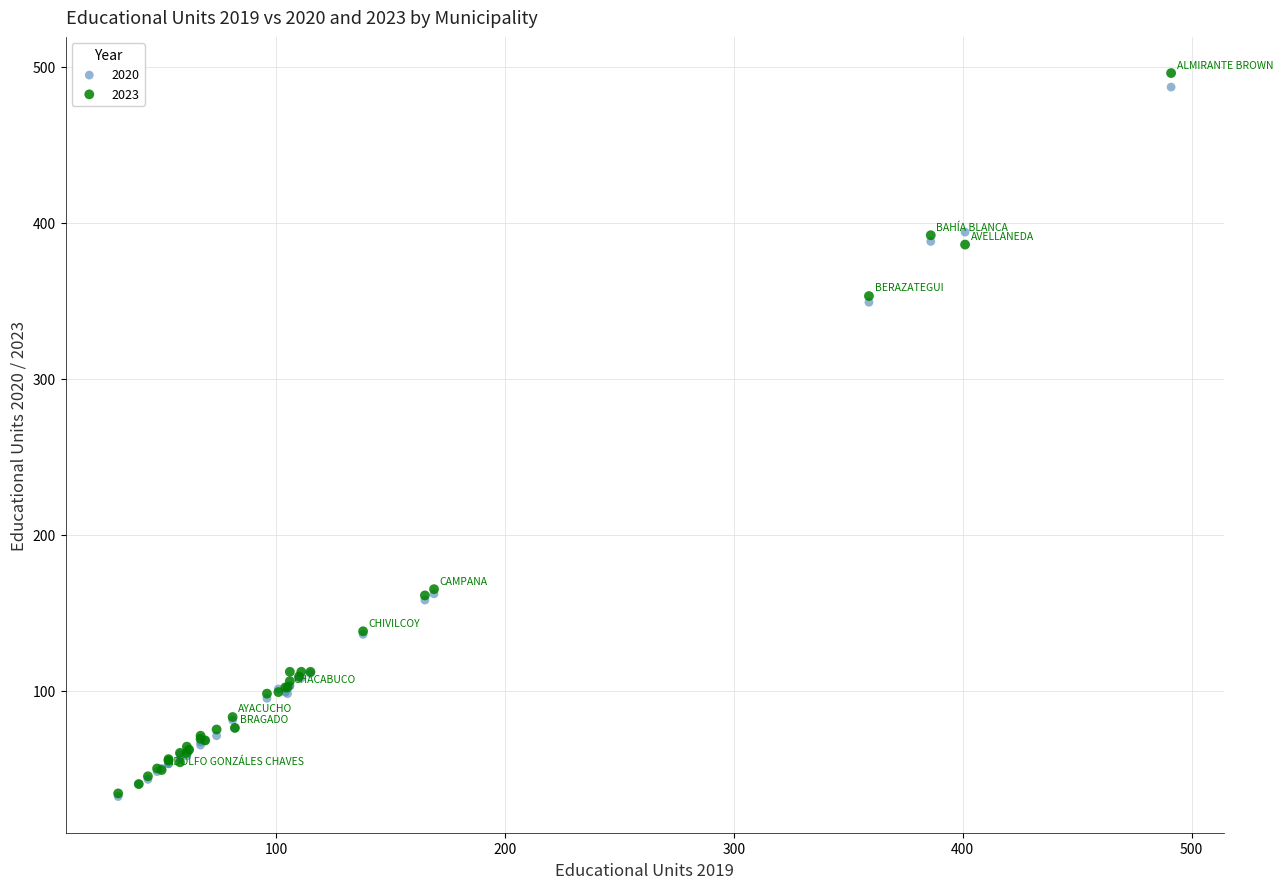

What are all the series names shown in the legend?

2020, 2023